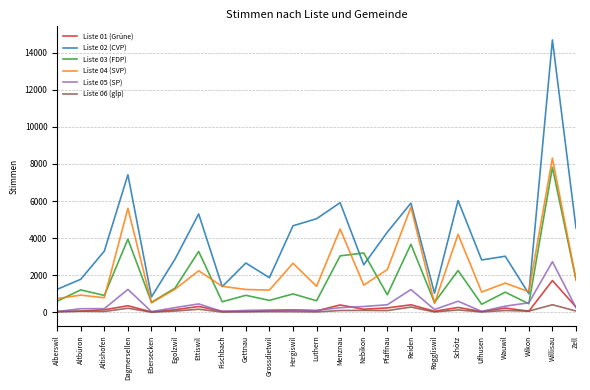

At which category does the chart reach its peak across all series?

Willisau